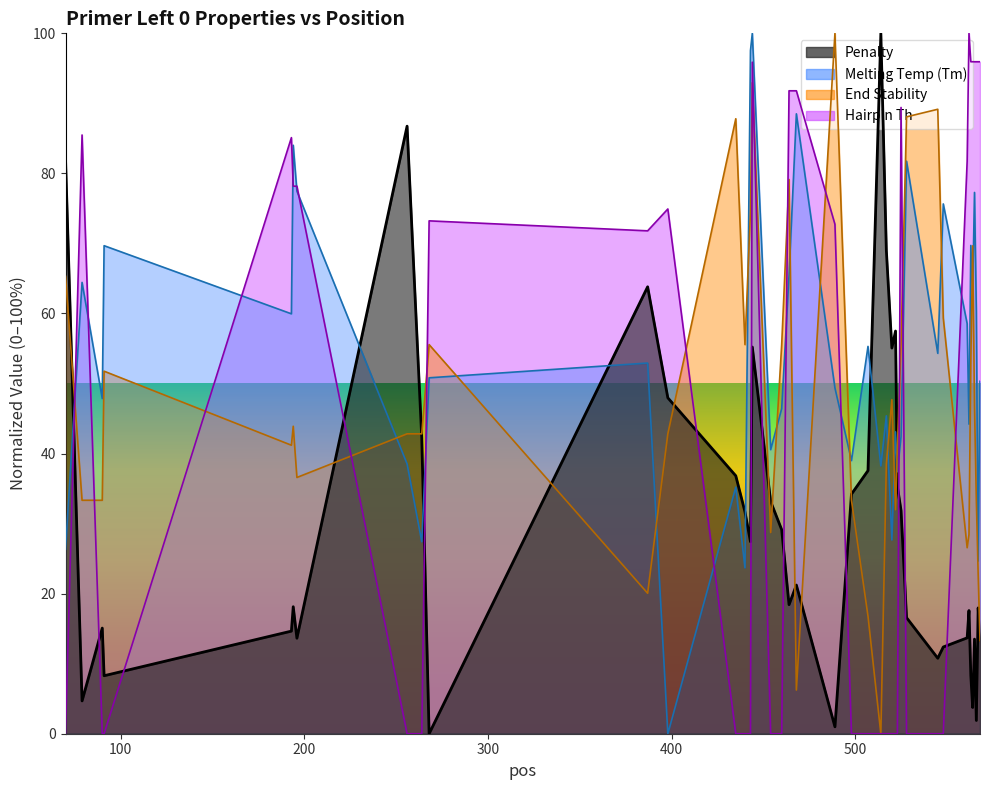

How many data points in PRIMER_LEFT_0_TM are above 50?

21